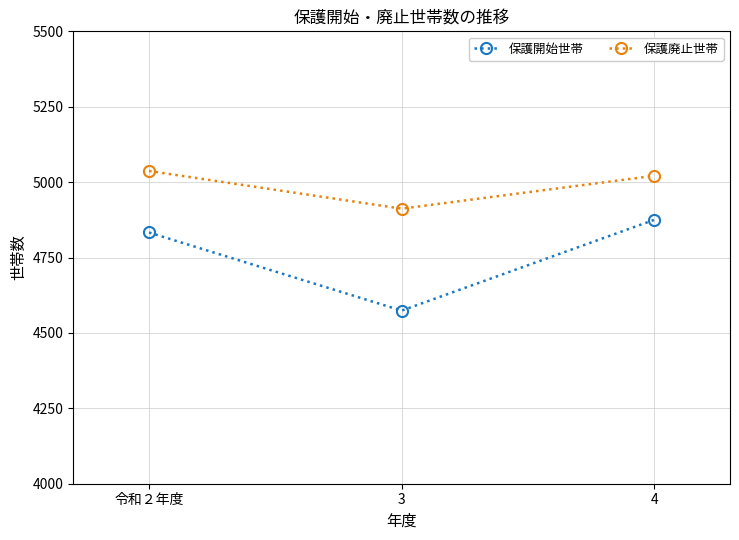

At which label is 保護廃止世帯 closest to 4974?

4